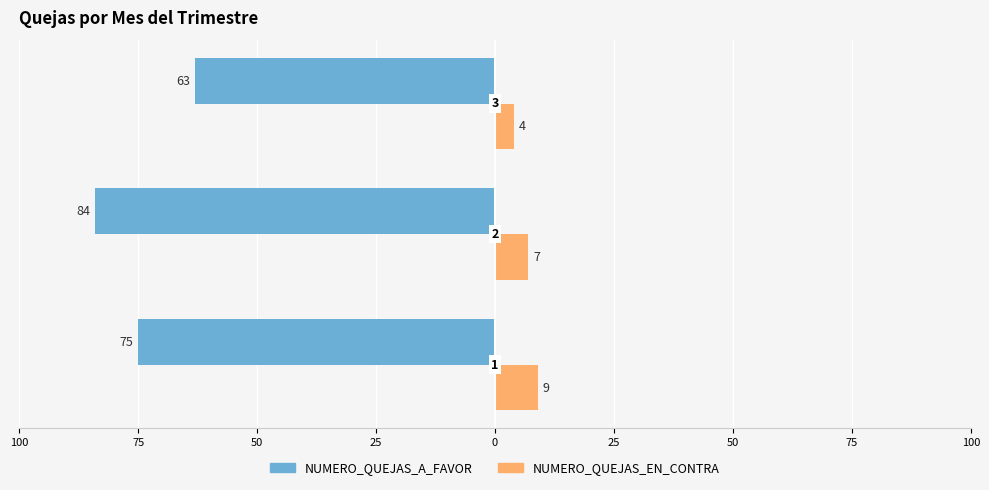

What is the average value of the NUMERO_QUEJAS_A_FAVOR series?

-74